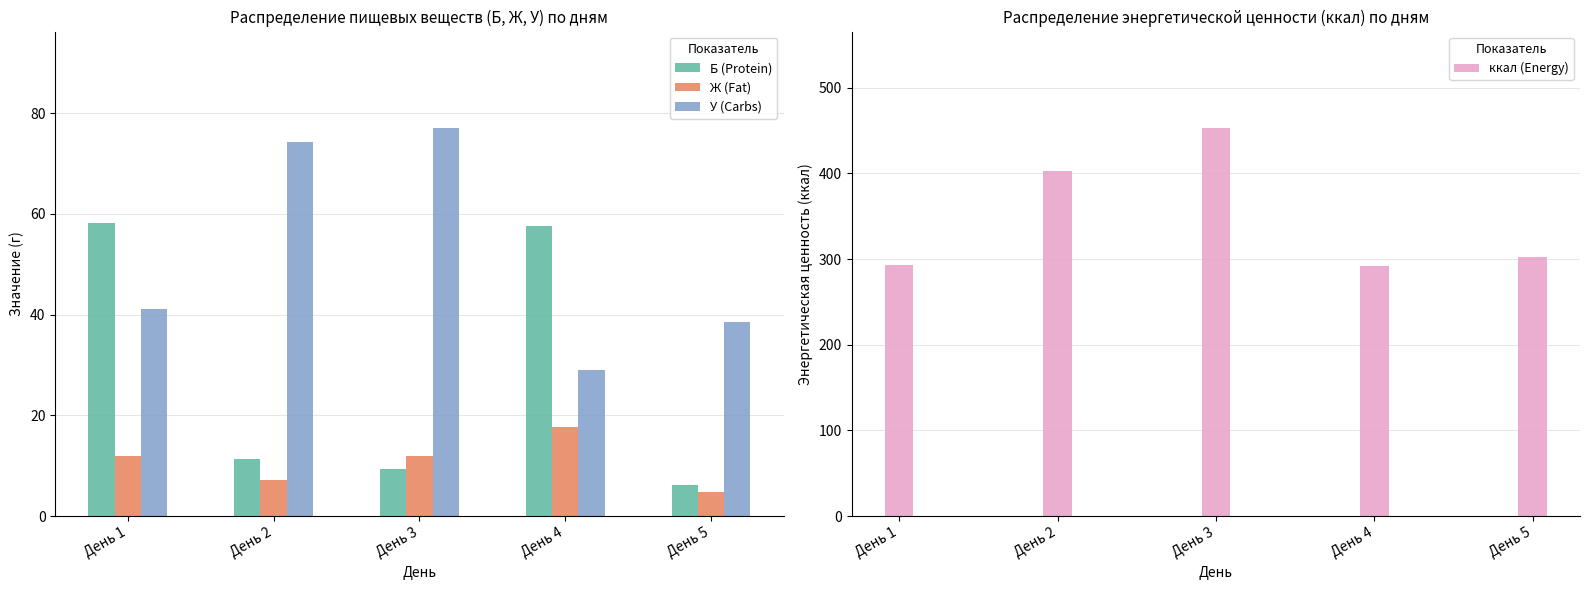

Is the value of ккал (Energy) at День 4 greater than the value of У (Carbs) at День 5?

Yes